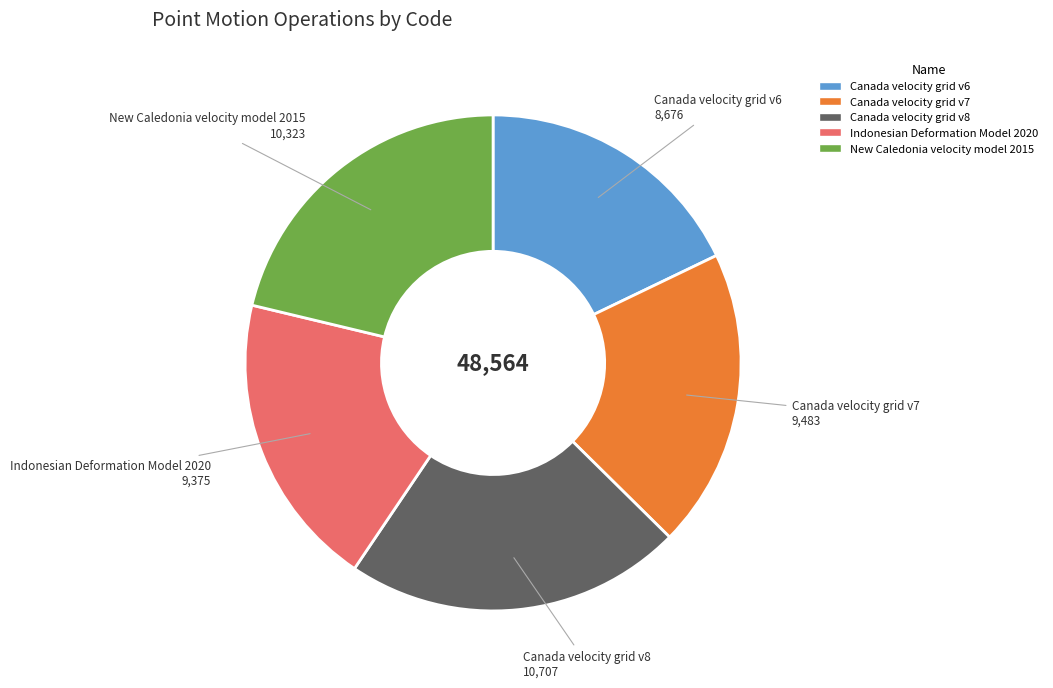

Is there a majority slice in this chart?

No